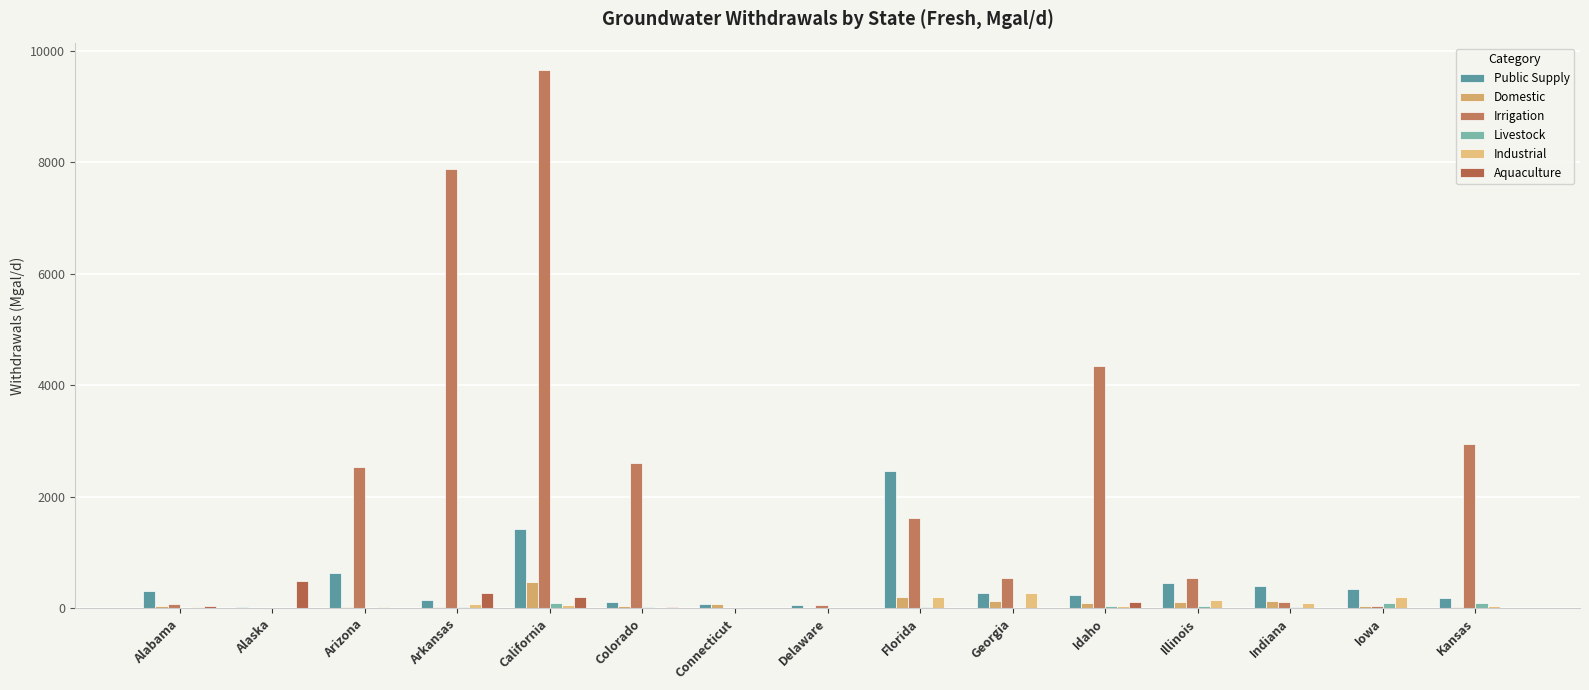

What is the highest value of the Livestock series?

98.8